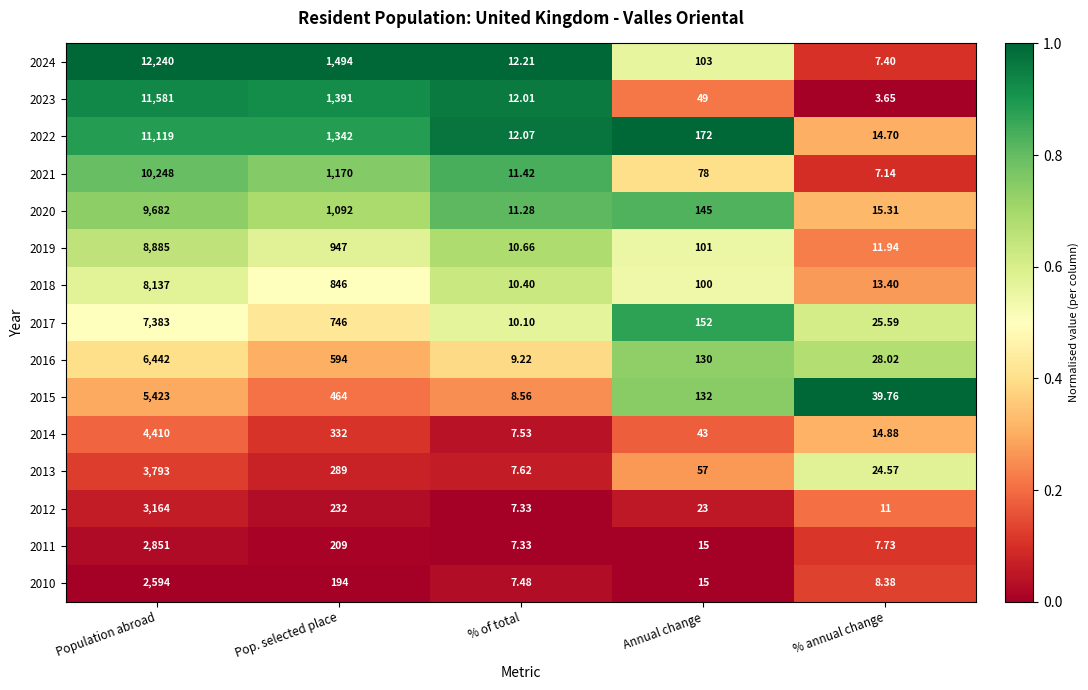

Which category has the lowest value in the 2015 series?

% of total